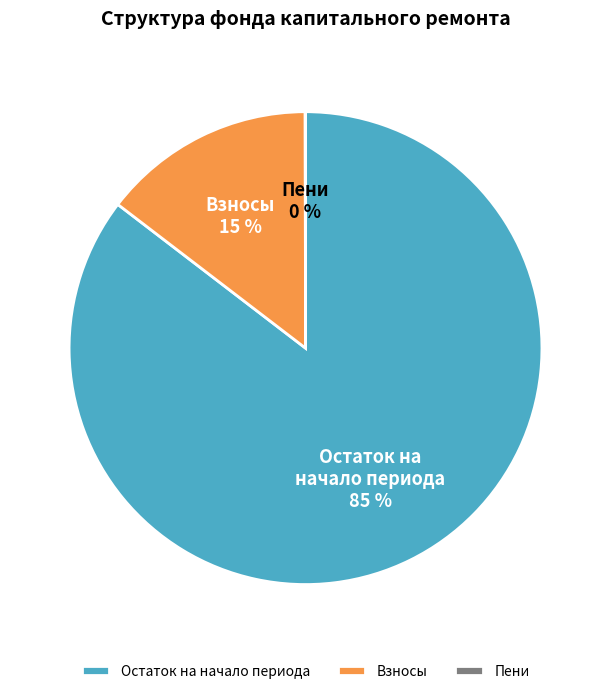

Does any single category account for the majority?

Yes